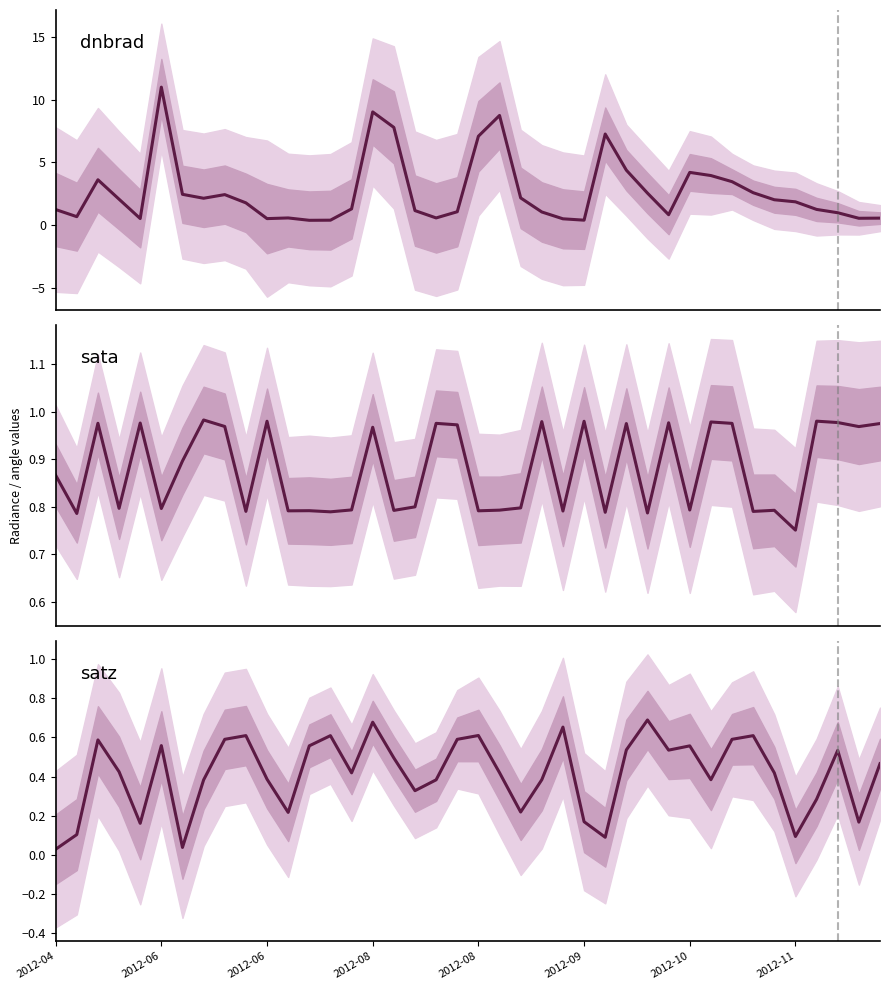

What is the difference between the maximum and minimum values in the satz series?

0.7